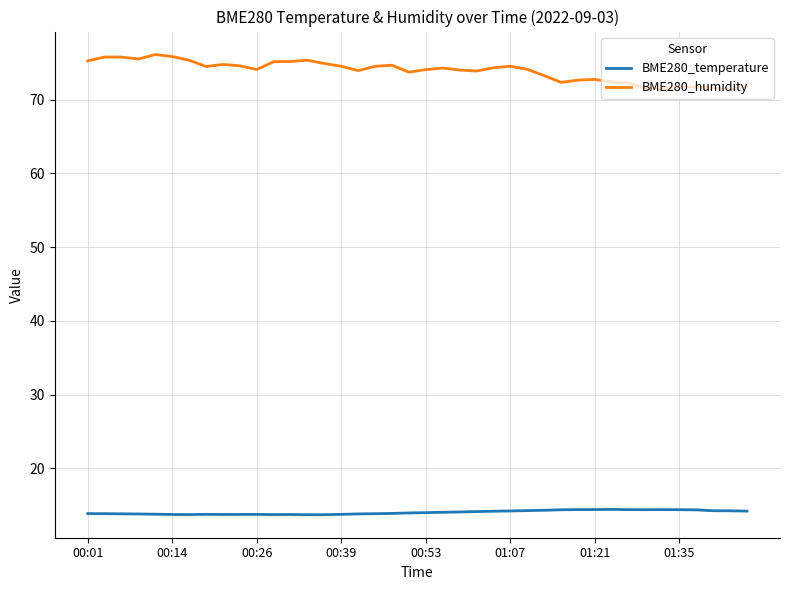

Rank the series by their average value, from highest to lowest.

BME280_humidity, BME280_temperature